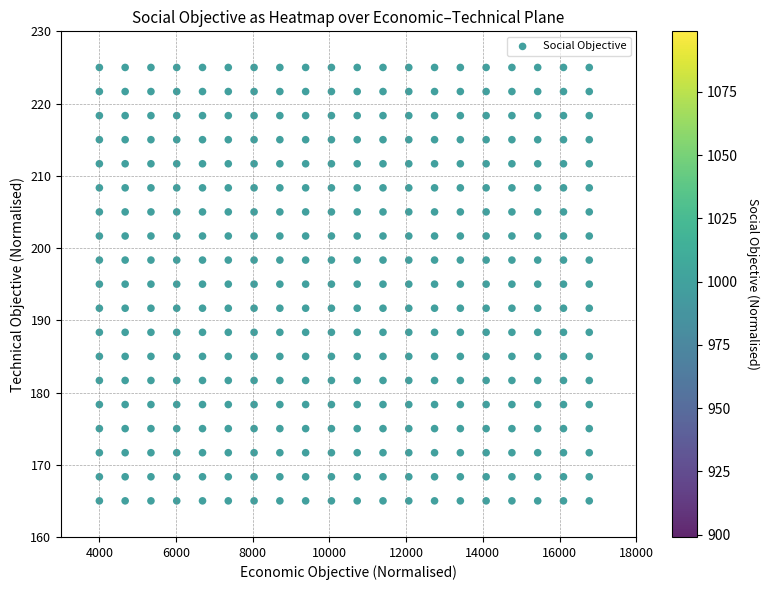

What is the range of X values (max minus min)?

12775.9